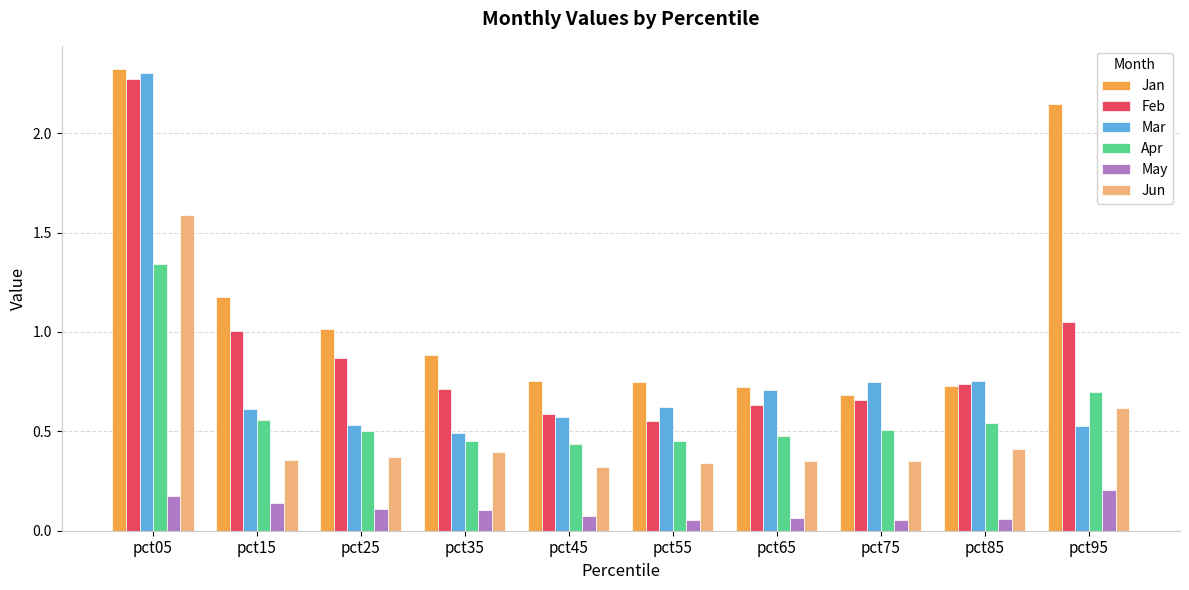

Which category has the highest value in the Apr series?

pct05